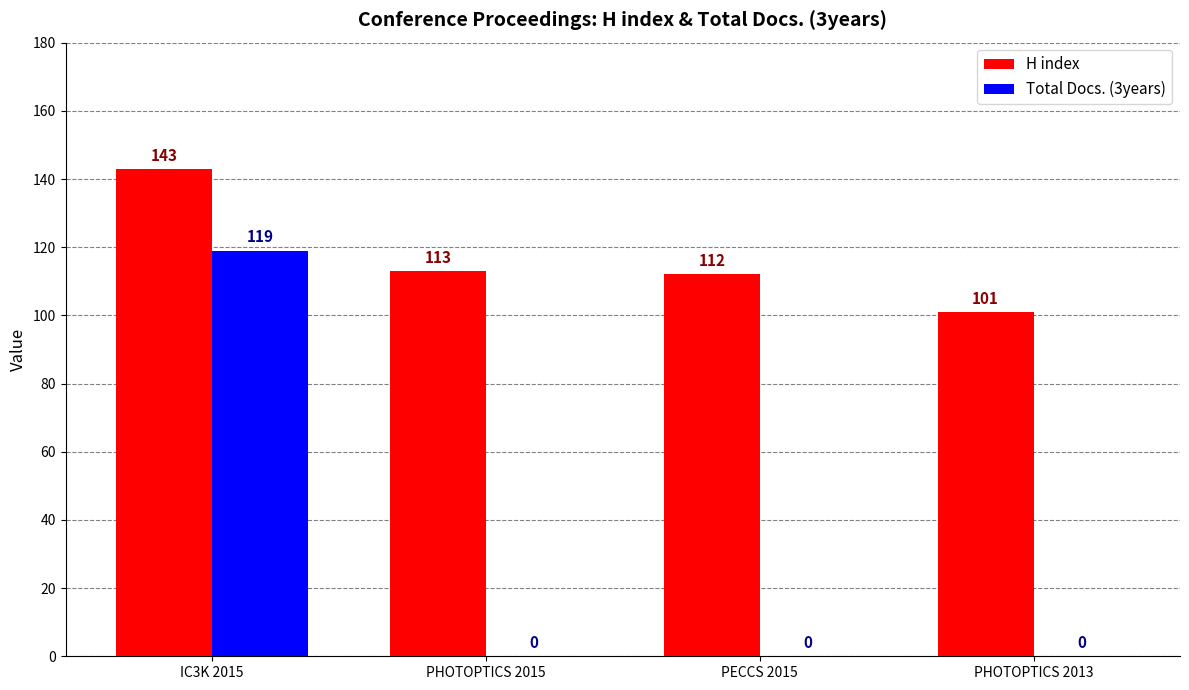

What is the total value across all series at PHOTOPTICS 2013?

101